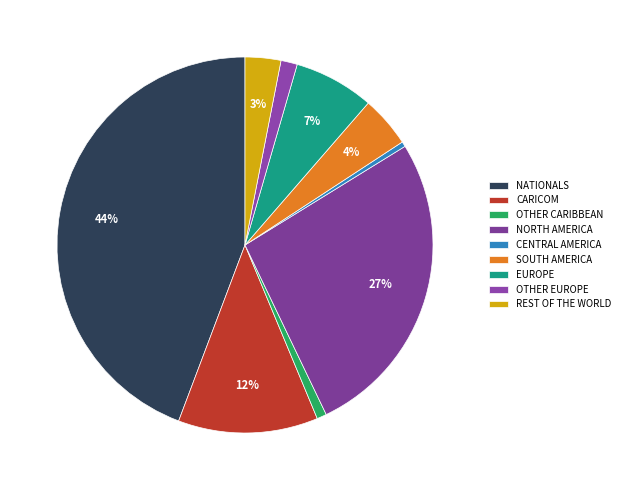

How many slices are in this pie chart?

9